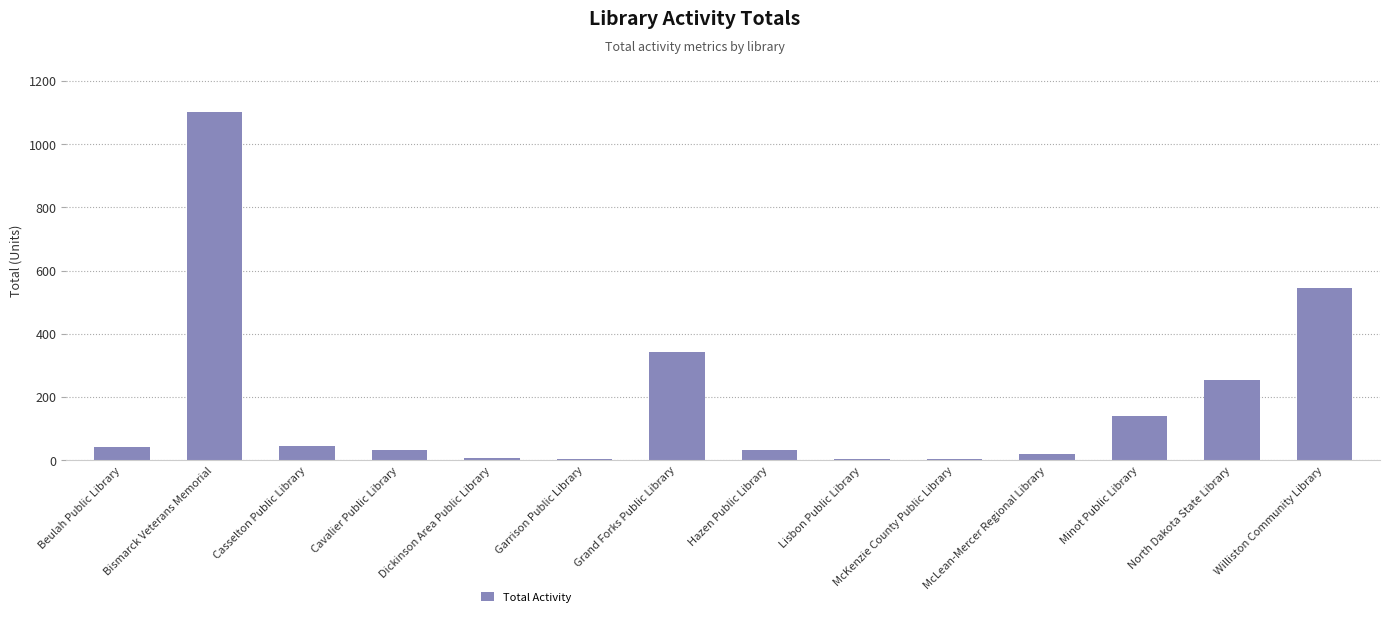

What is the greatest value displayed?

1102